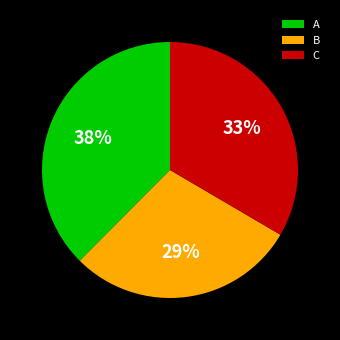

Does any single category account for the majority?

No